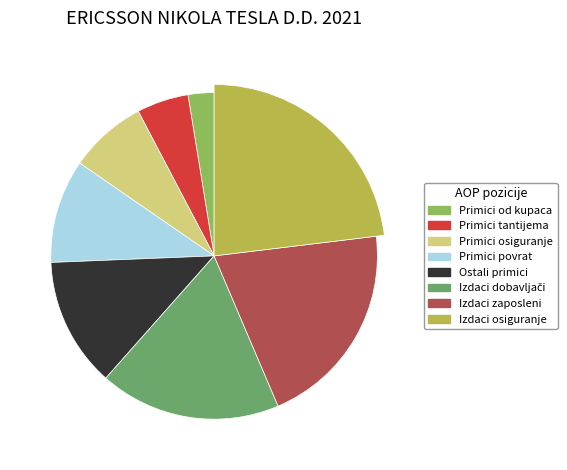

The Novčani primici s osnove povrata slice represents 10% of the pie. True or false?

True